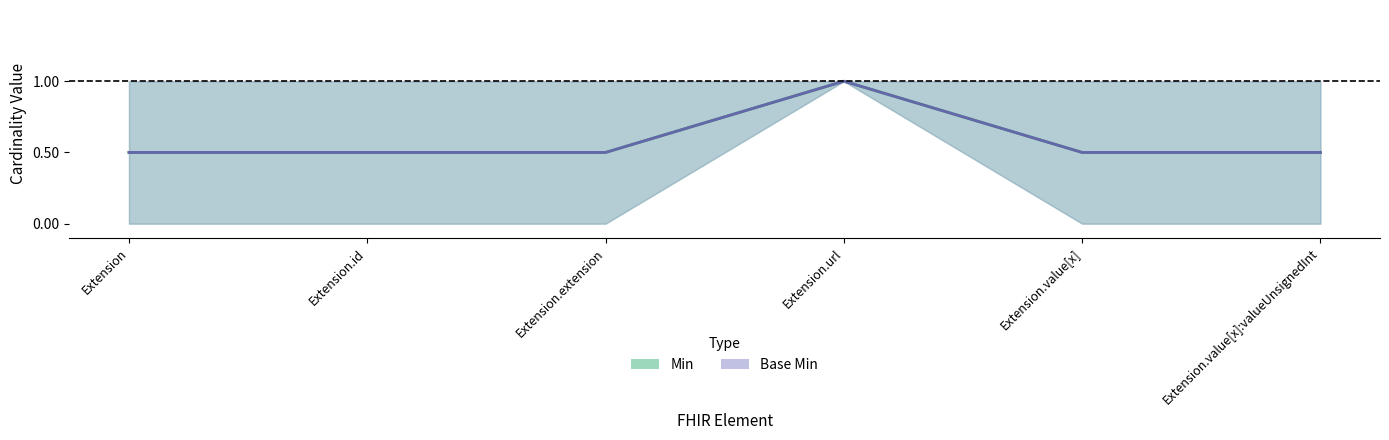

What is the sum of the Min values at Extension.url and Extension.value[x]:valueUnsignedInt?

1.5